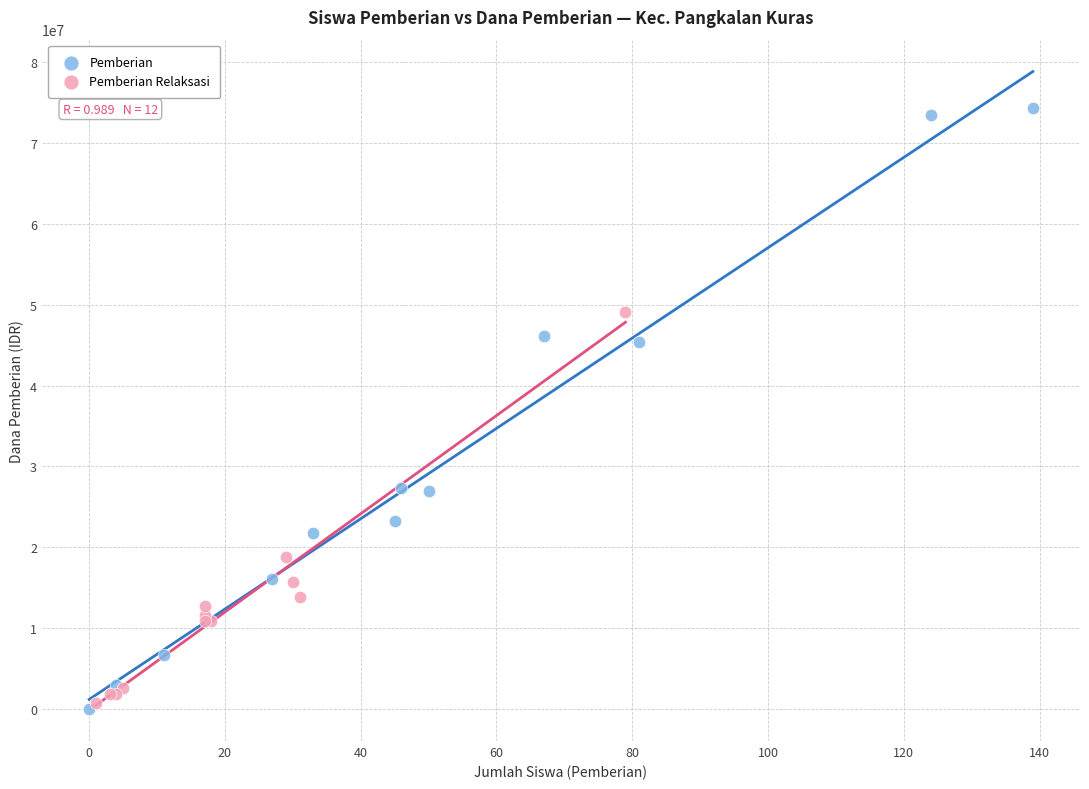

Which series reaches the maximum Y coordinate?

Pemberian